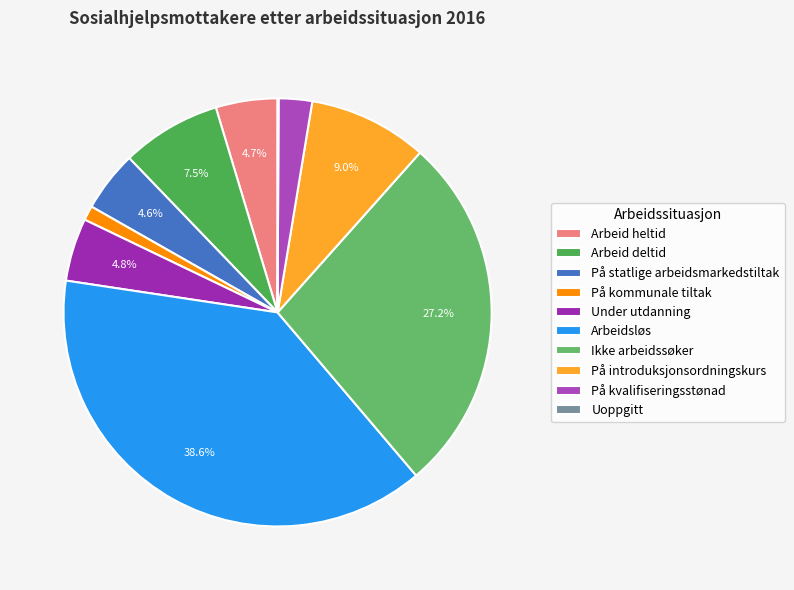

To the nearest percent, what is the average slice percentage?

10%